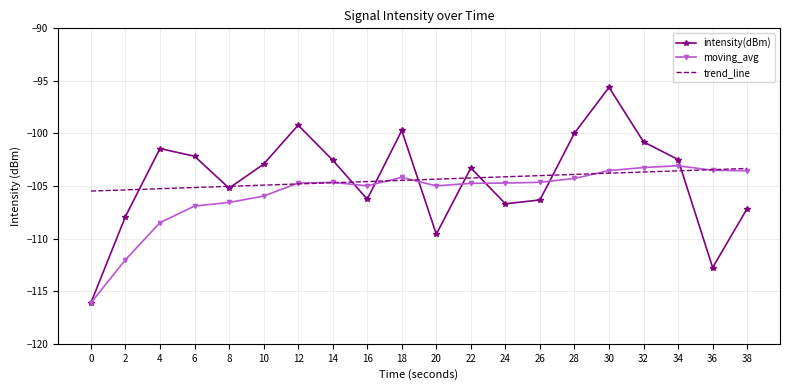

List the series in order of their peak value, highest first.

intensity(dBm), moving_avg, trend_line